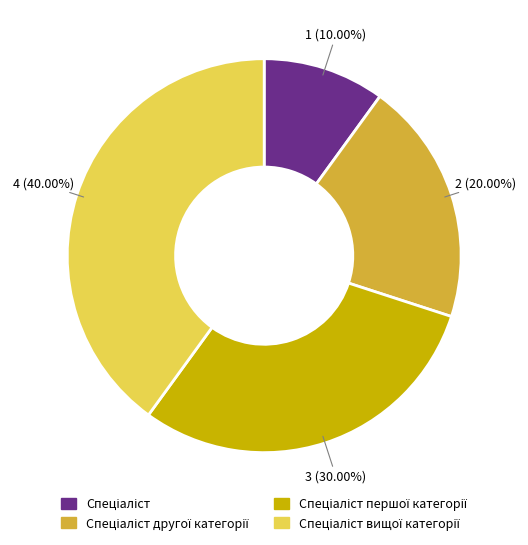

Is there a majority slice in this chart?

No